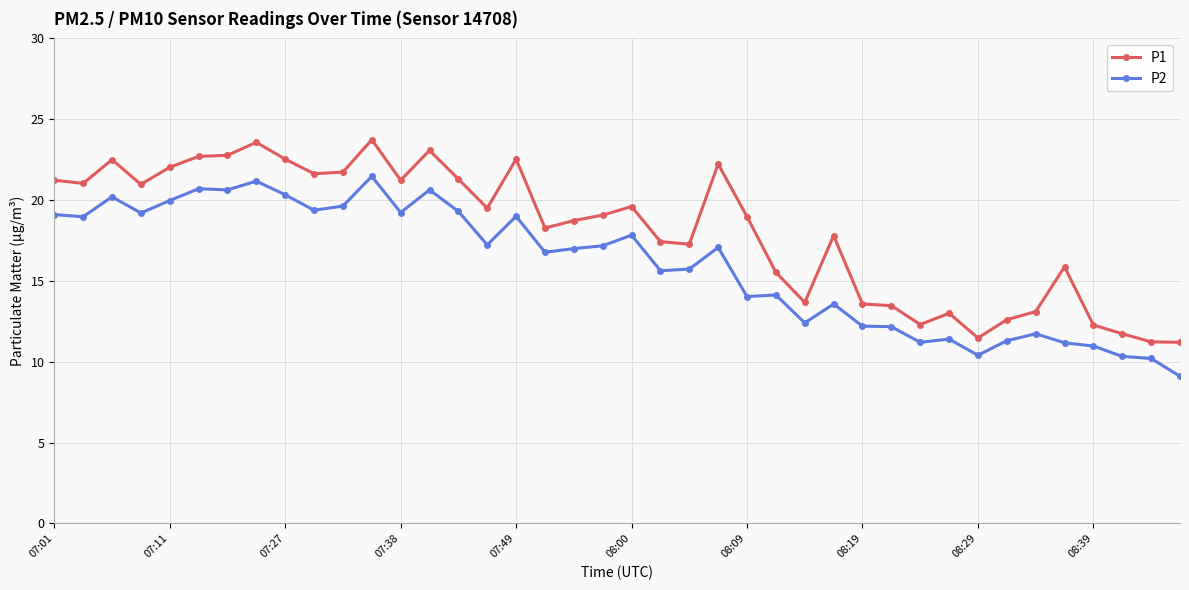

Which series has the largest total across all categories?

P1